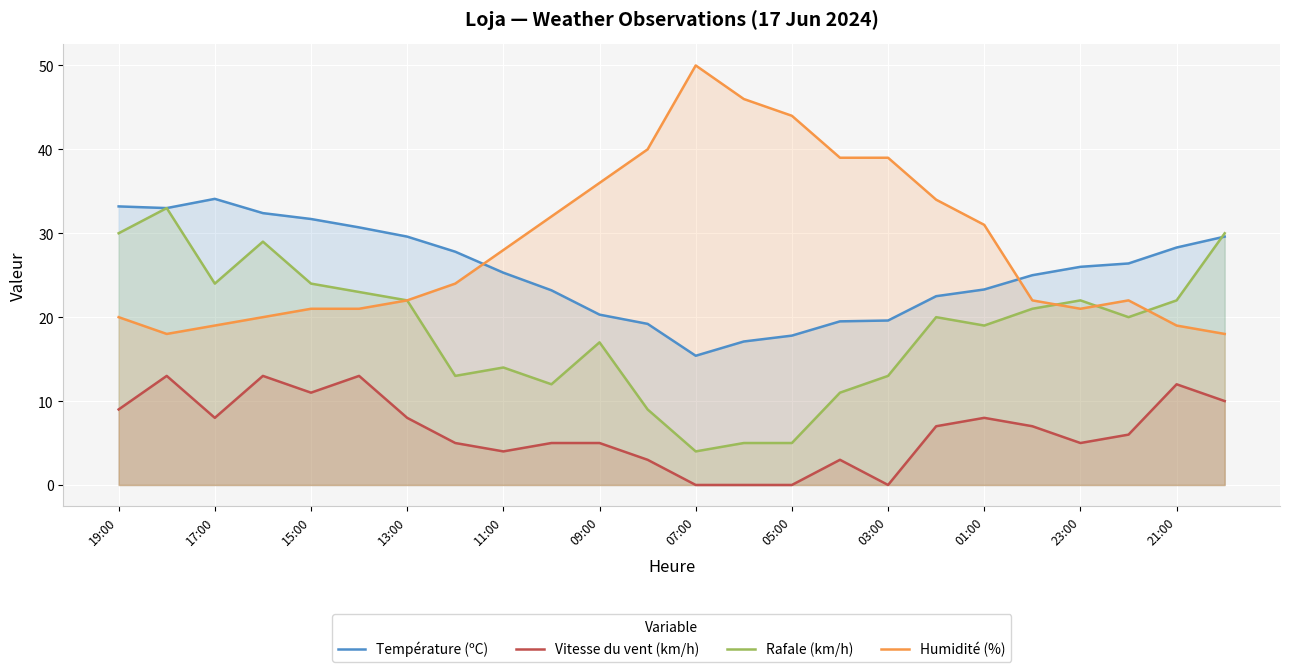

How many values in the Humidité (%) series are below 24?

12